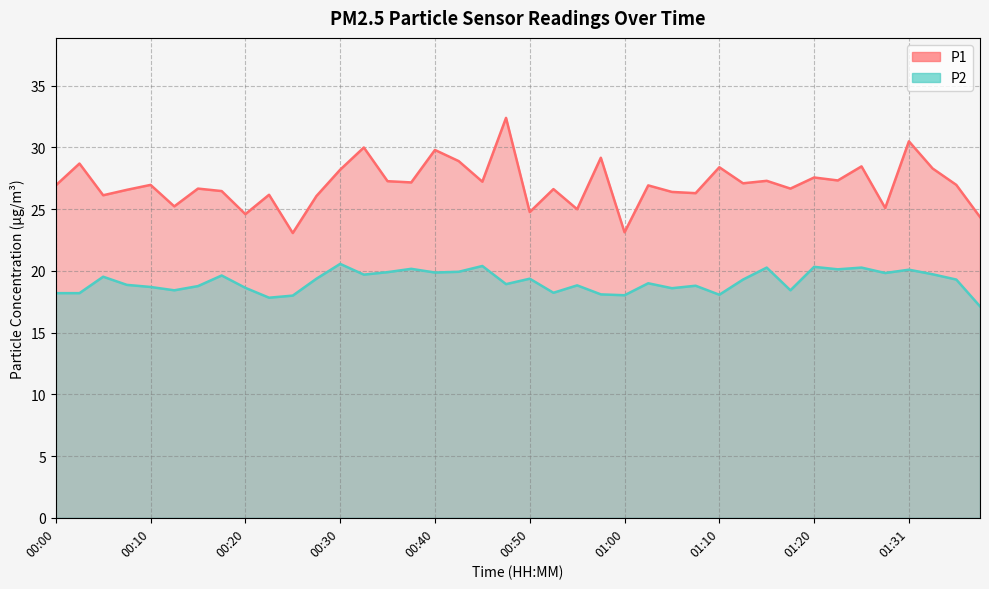

Reading left to right, what are all the values shown in this chart?

P1: 00:00=26.9	00:03=28.7	00:06=26.1	00:08=26.6	00:10=27.0	00:13=25.2	00:15=26.7	00:18=26.5	00:20=24.6	00:23=26.2	00:25=23.1	00:28=26.1	00:30=28.2	00:33=30.0	00:35=27.3	00:38=27.2	00:40=29.8	00:43=28.9	00:45=27.2	00:48=32.4	00:50=24.8	00:52=26.6	00:55=25.0	00:57=29.2	01:00=23.1	01:02=26.9	01:05=26.4	01:07=26.3	01:10=28.4	01:12=27.1	01:15=27.3	01:18=26.7	01:20=27.6	01:23=27.3	01:25=28.5	01:28=25.1	01:31=30.5	01:39=28.3	01:48=27.0	01:54=24.4
P2: 00:00=18.2	00:03=18.2	00:06=19.5	00:08=18.9	00:10=18.7	00:13=18.4	00:15=18.8	00:18=19.6	00:20=18.6	00:23=17.8	00:25=18.0	00:28=19.4	00:30=20.6	00:33=19.7	00:35=19.9	00:38=20.2	00:40=19.9	00:43=19.9	00:45=20.4	00:48=18.9	00:50=19.4	00:52=18.2	00:55=18.8	00:57=18.1	01:00=18.0	01:02=19.0	01:05=18.6	01:07=18.8	01:10=18.1	01:12=19.3	01:15=20.3	01:18=18.4	01:20=20.3	01:23=20.1	01:25=20.3	01:28=19.8	01:31=20.1	01:39=19.7	01:48=19.3	01:54=17.1